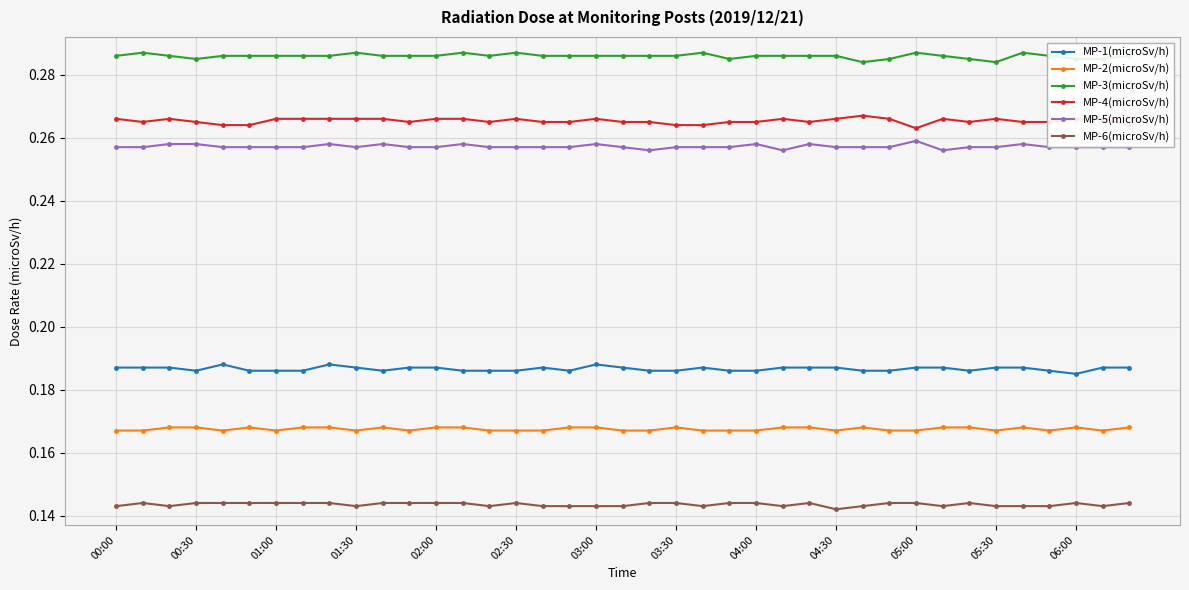

True or false: MP-1(microSv/h) and MP-6(microSv/h) intersect in this chart.

False